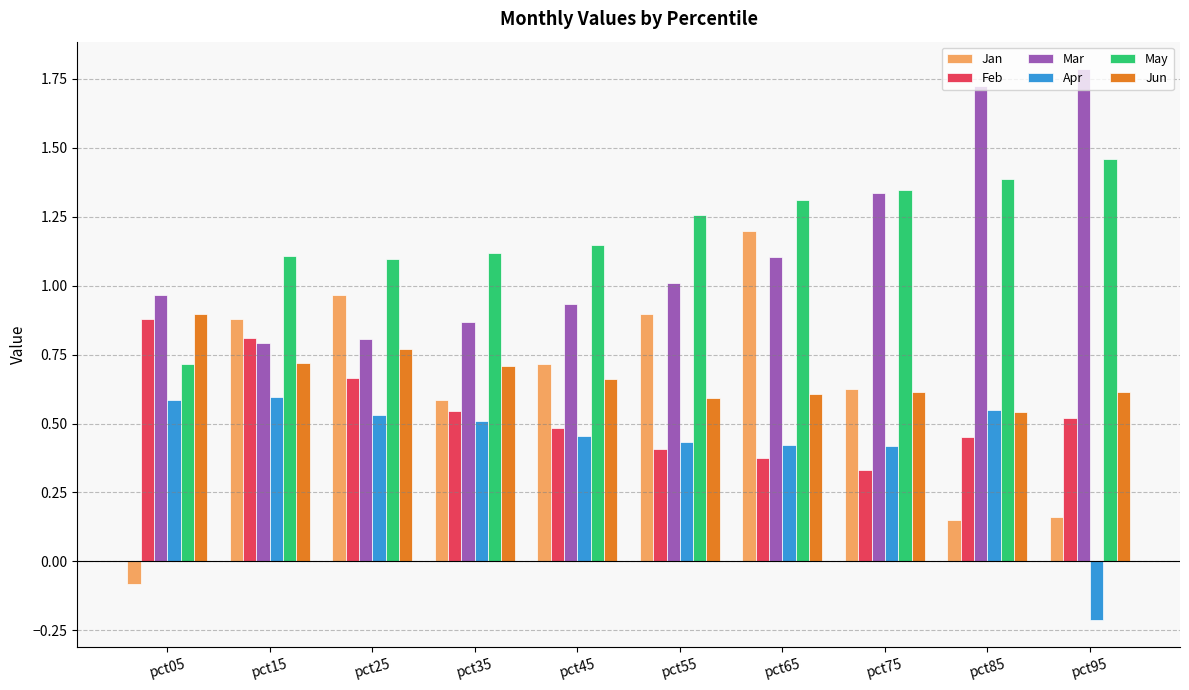

The Feb series shows 1.2 at pct25. True or false?

False